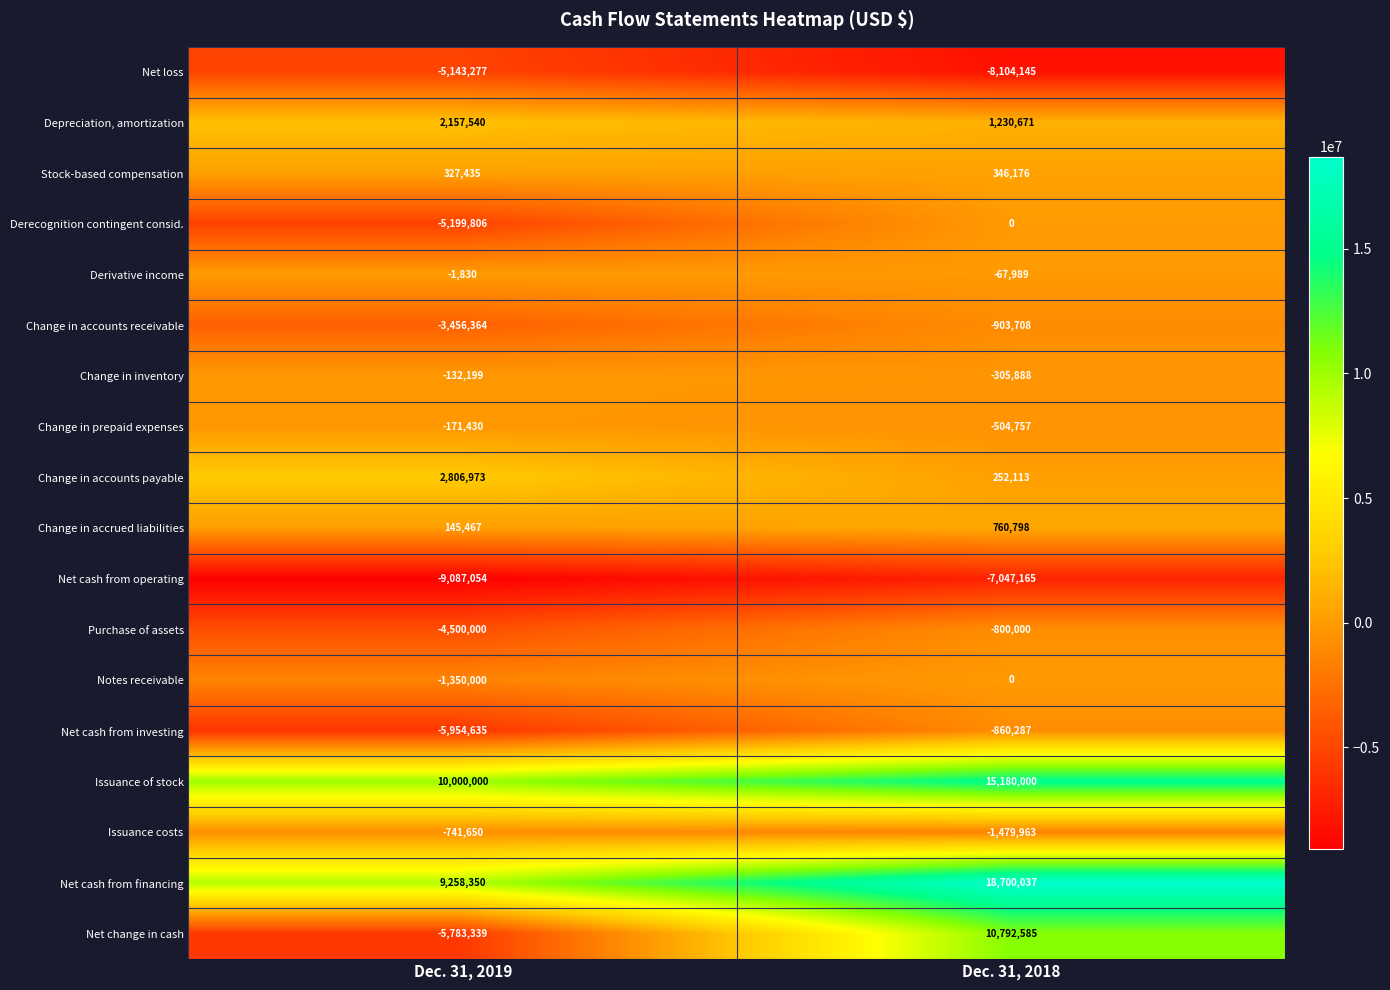

What value does the Net loss series have at Dec. 31, 2019, to the nearest 50?

-5143300